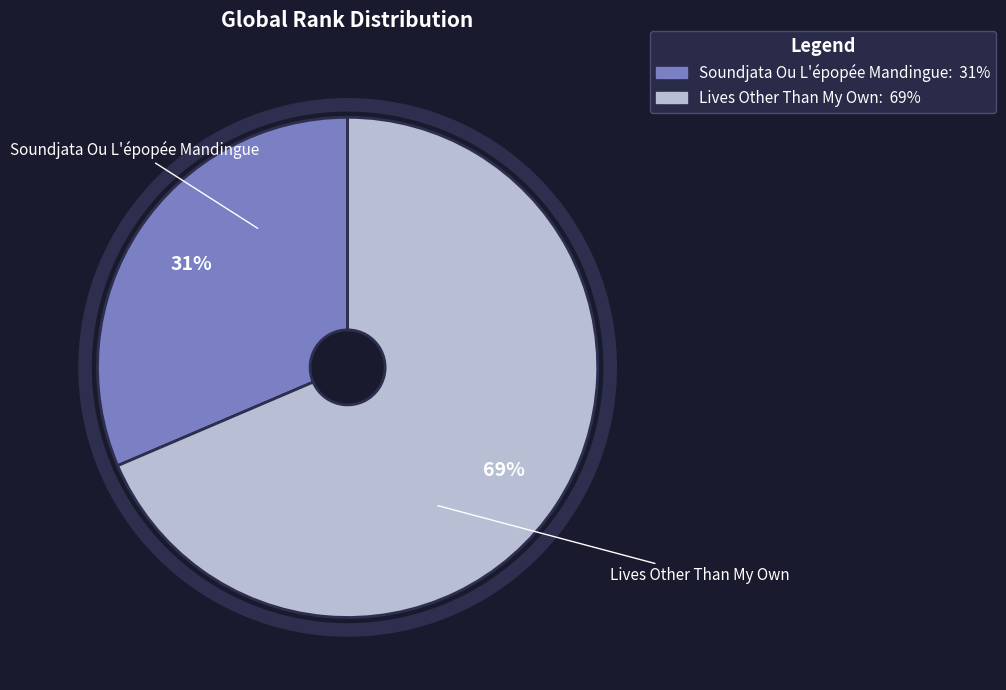

What is the smallest slice in the pie chart?

Soundjata Ou L'épopée Mandingue